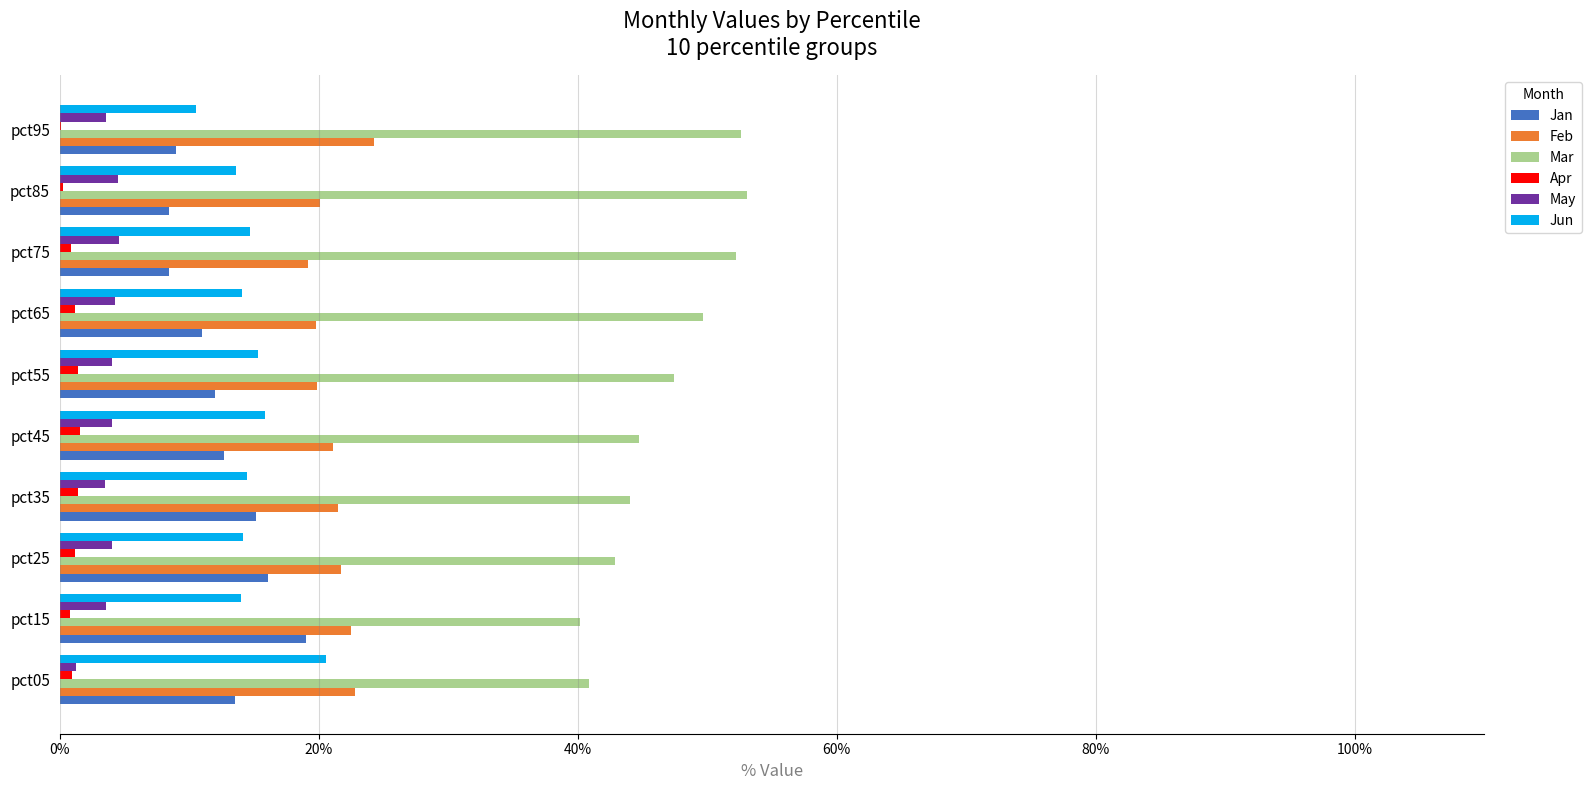

Is it true that Feb equals 32.4 at pct95?

False